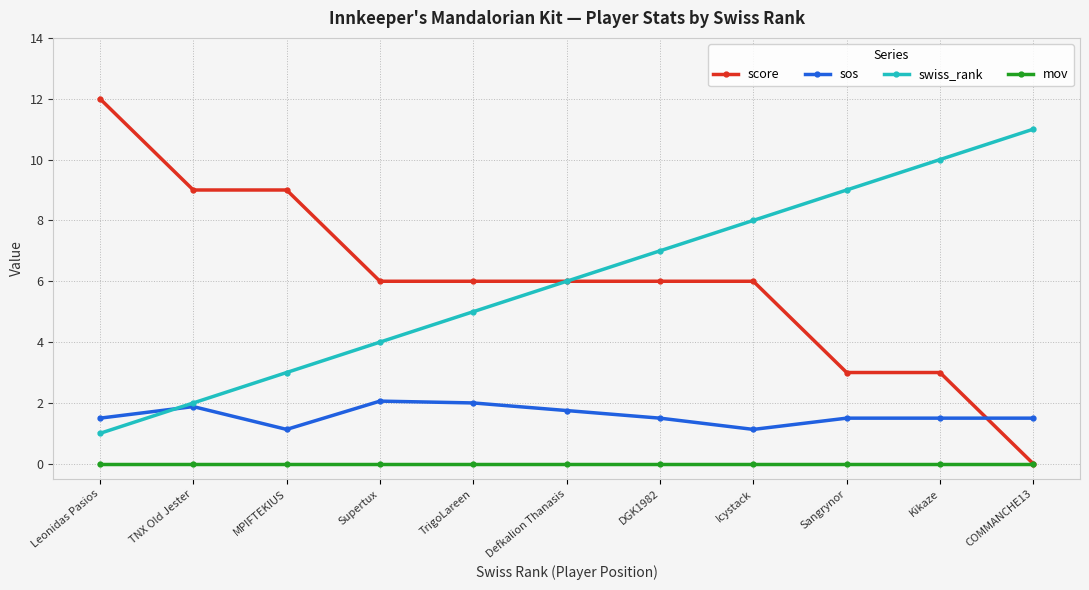

How many lines are shown in the chart?

4